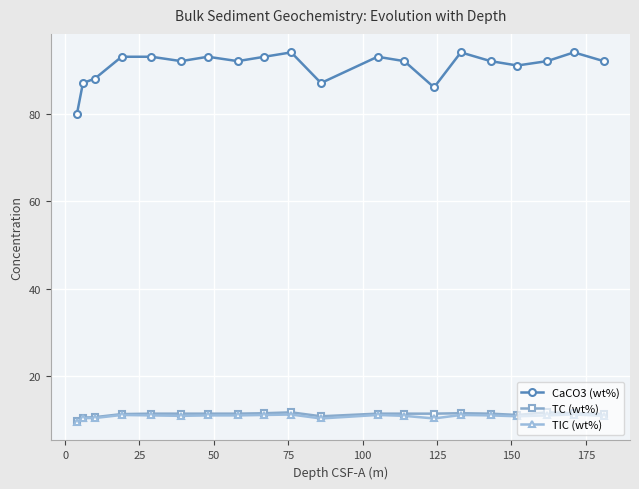

True or false: CaCO3 (wt%) and TC (wt%) cross at least once.

False